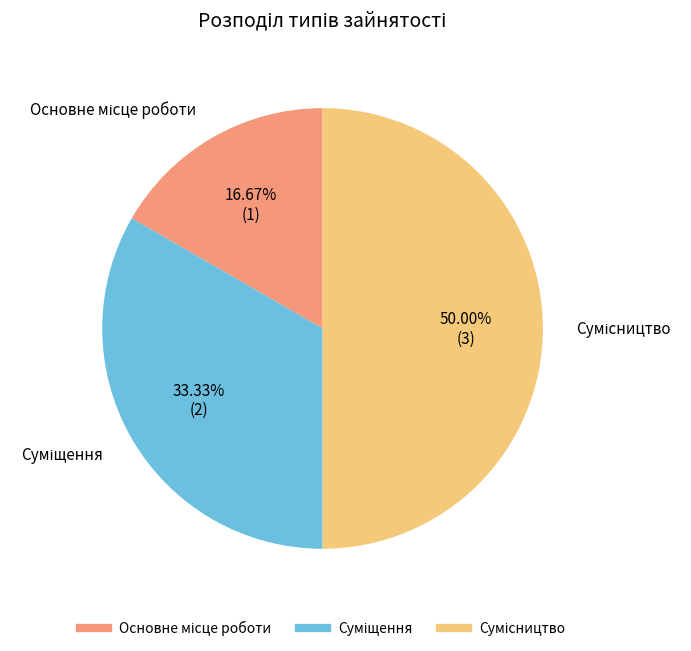

How much of the chart is everything except Сумісництво?

50.0%